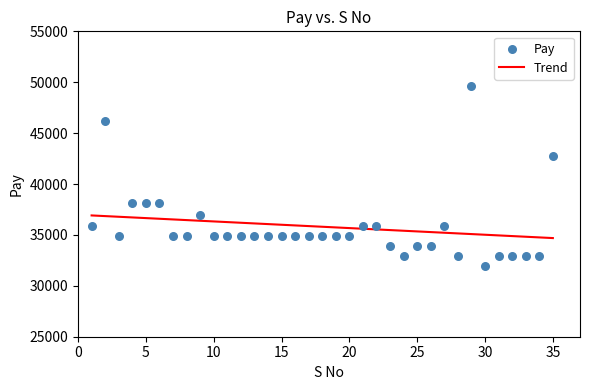

What Y value in the scatter plot is closest to 40750?

42800